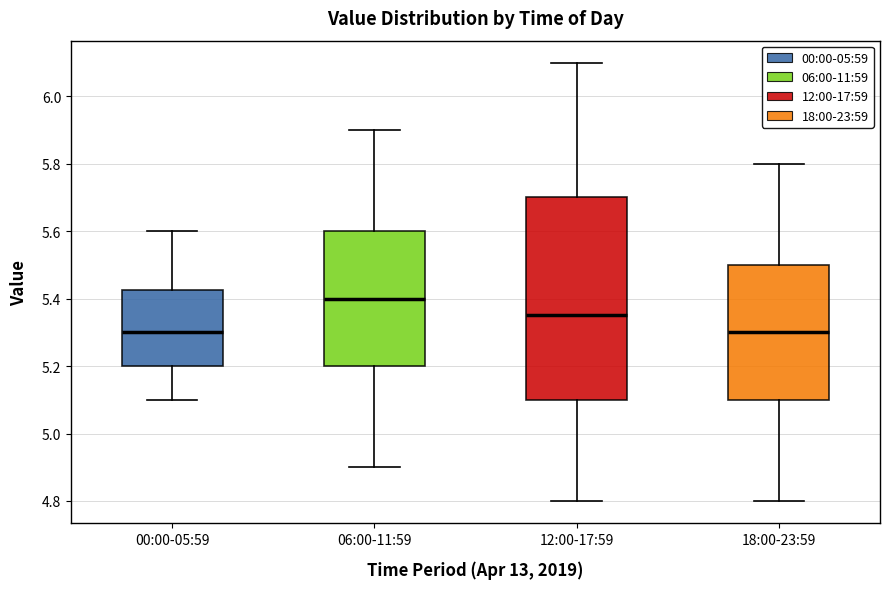

Which box is the tallest, from its lower edge to its upper edge?

12:00-17:59